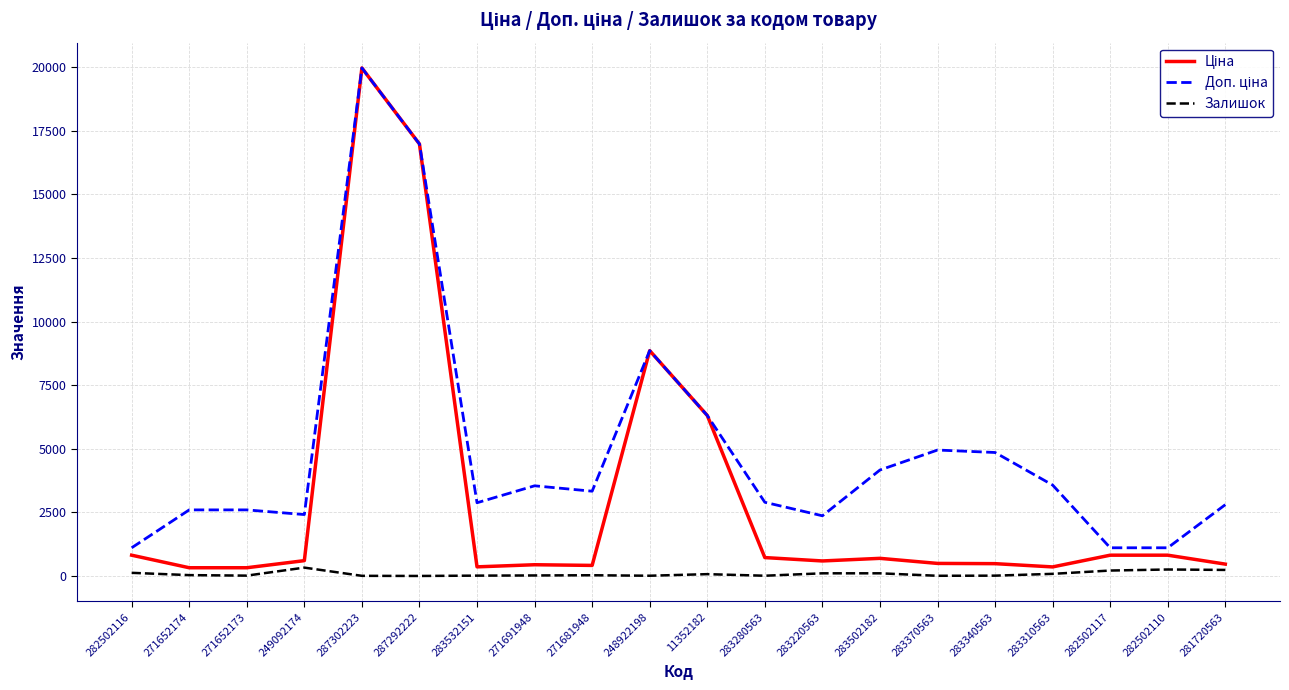

What is the greatest value displayed?

19964.2